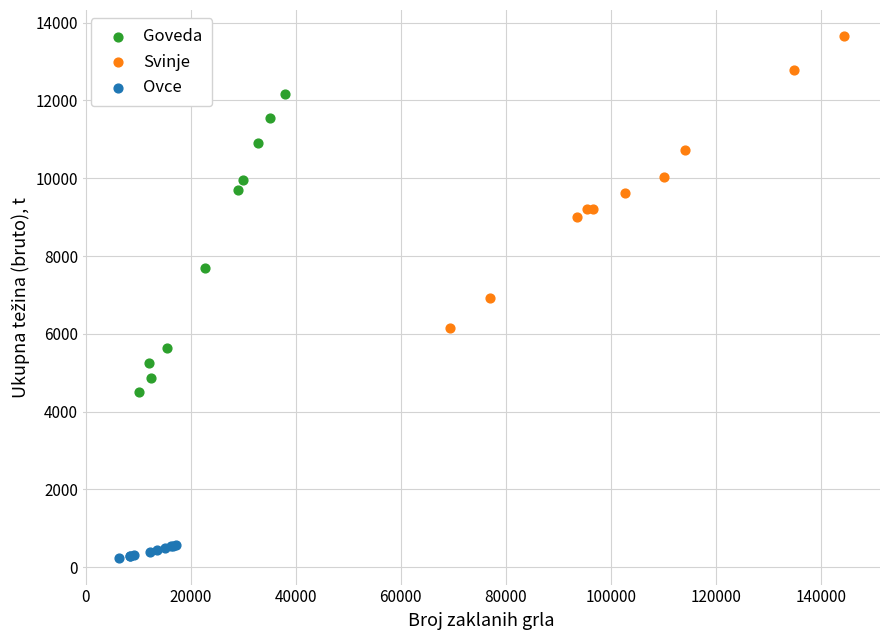

What are all the series names shown in the legend?

Goveda, Svinje, Ovce